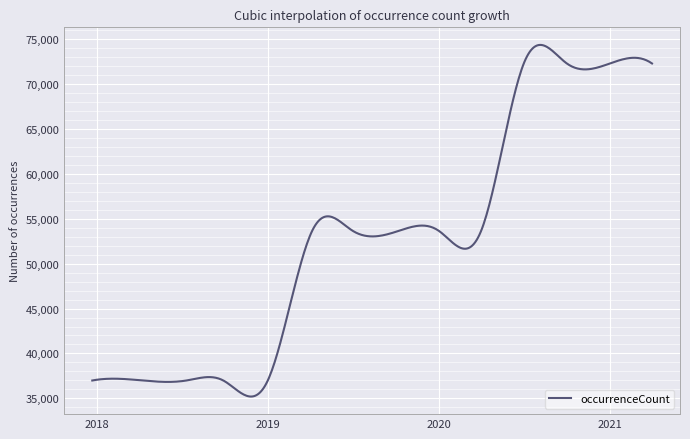

What is the difference between the maximum and minimum values?

39145.6